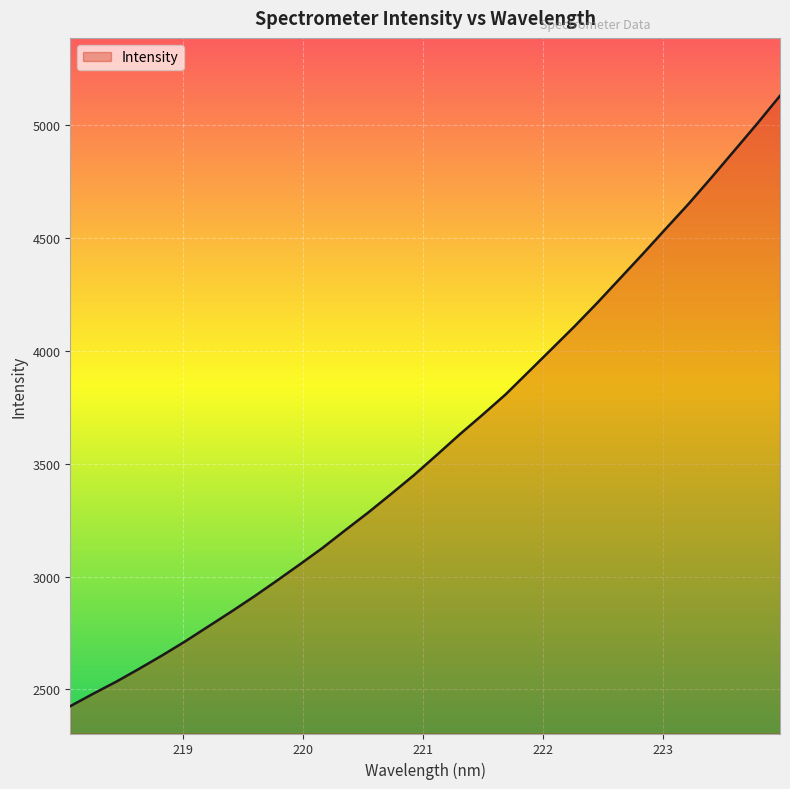

What is the difference between the maximum and minimum values?

2705.4